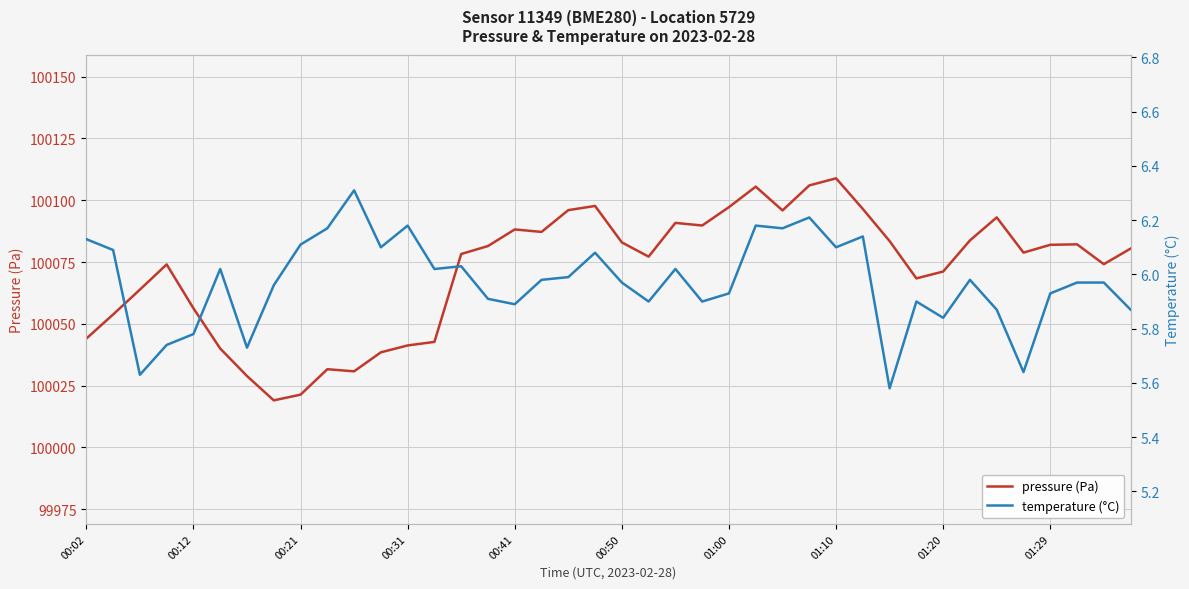

What are all the series names shown in the legend?

pressure (Pa), temperature (°C)